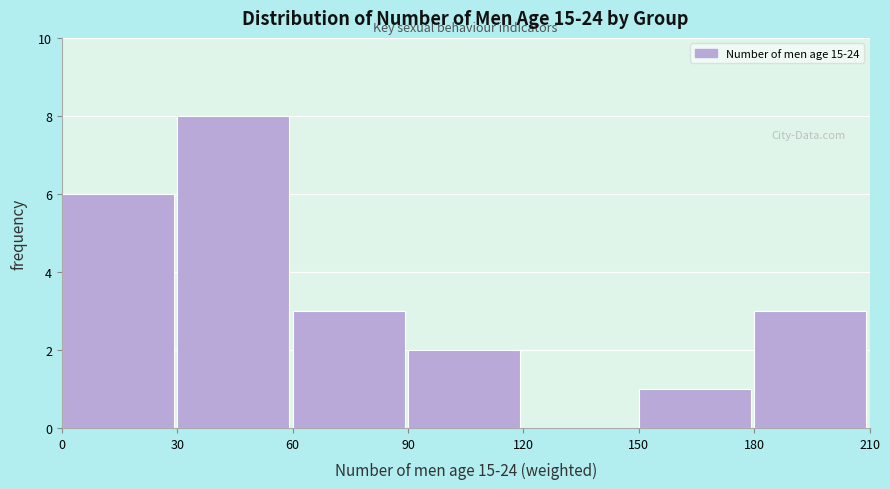

Reading left to right, list every bar in this chart as the range it spans on the x-axis followed by its height. The values are not printed on the chart, so give them approximately, as read against the axis.

0 to 30: 6
30 to 60: 8
60 to 90: 3
90 to 120: 2
120 to 150: 0
150 to 180: 1
180 to 210: 3